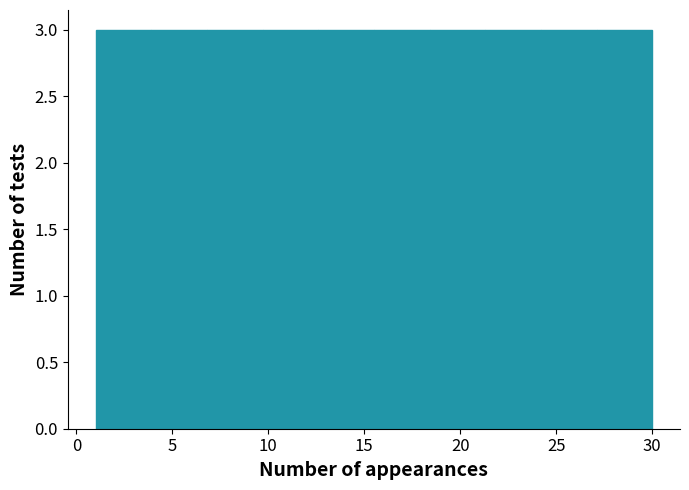

Reading left to right, transcribe this chart: for each bar, give the range it covers on the x-axis and its height. Neither the bar edges nor the heights are printed on the chart, so give them approximately, as read against the axes.

1.0 to 3.9: 3
3.9 to 6.8: 3
6.8 to 9.7: 3
9.7 to 12.6: 3
12.6 to 15.5: 3
15.5 to 18.4: 3
18.4 to 21.3: 3
21.3 to 24.2: 3
24.2 to 27.1: 3
27.1 to 30.0: 3